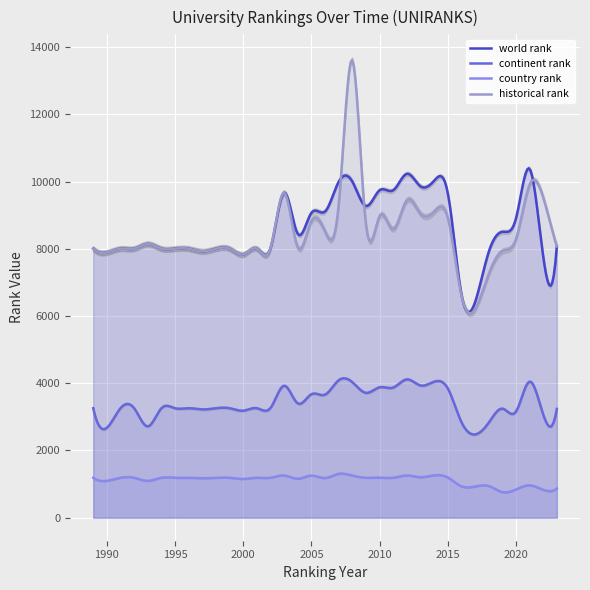

What is the difference between the maximum and minimum values in the historical rank series?

7538.8